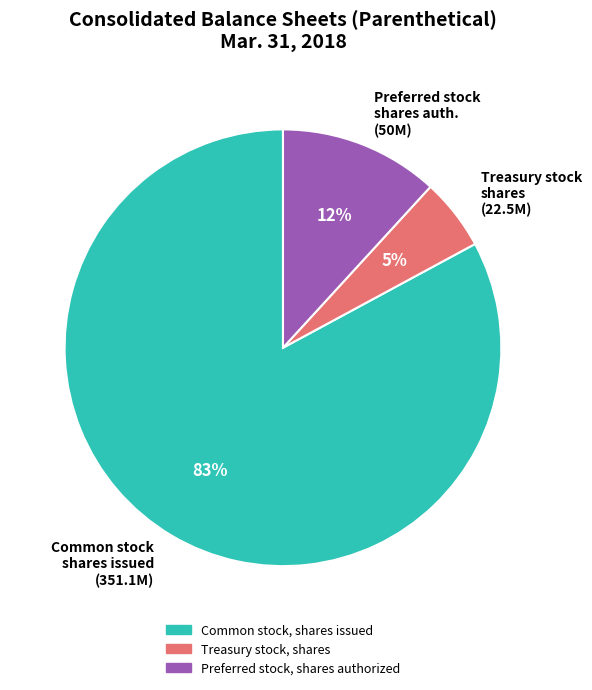

Count the number of slices in the pie.

3